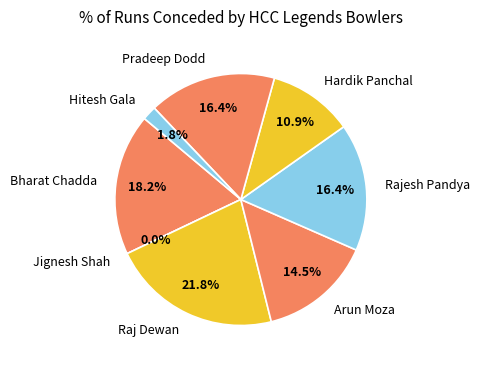

True or false: Arun Moza accounts for 7% of the total.

False